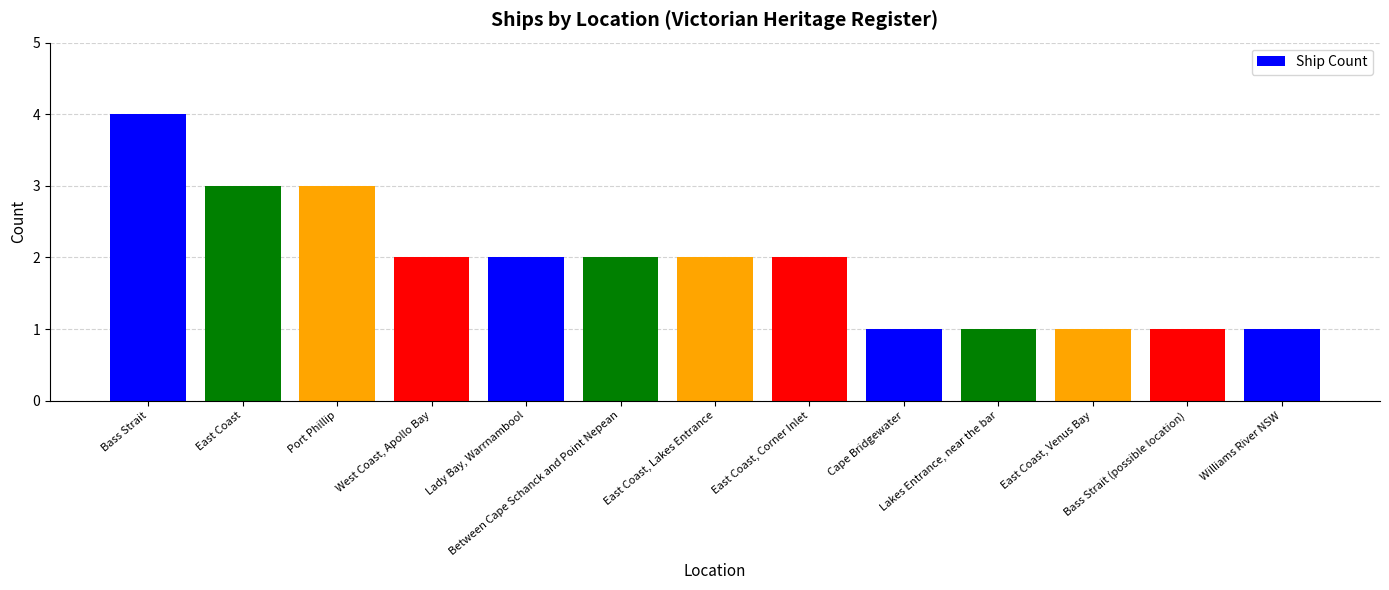

What is the difference between the second highest and second lowest values?

2